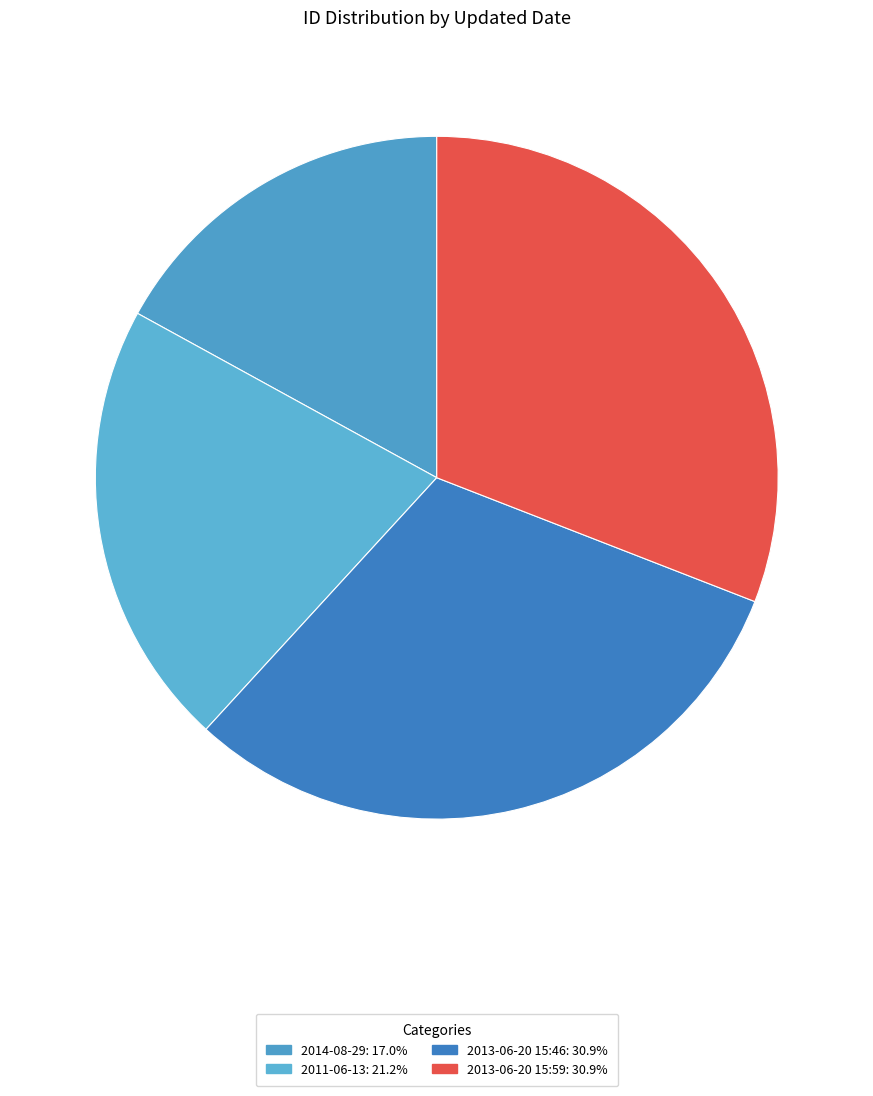

To the nearest percent, what percentage of the pie is 2011-06-13?

21%